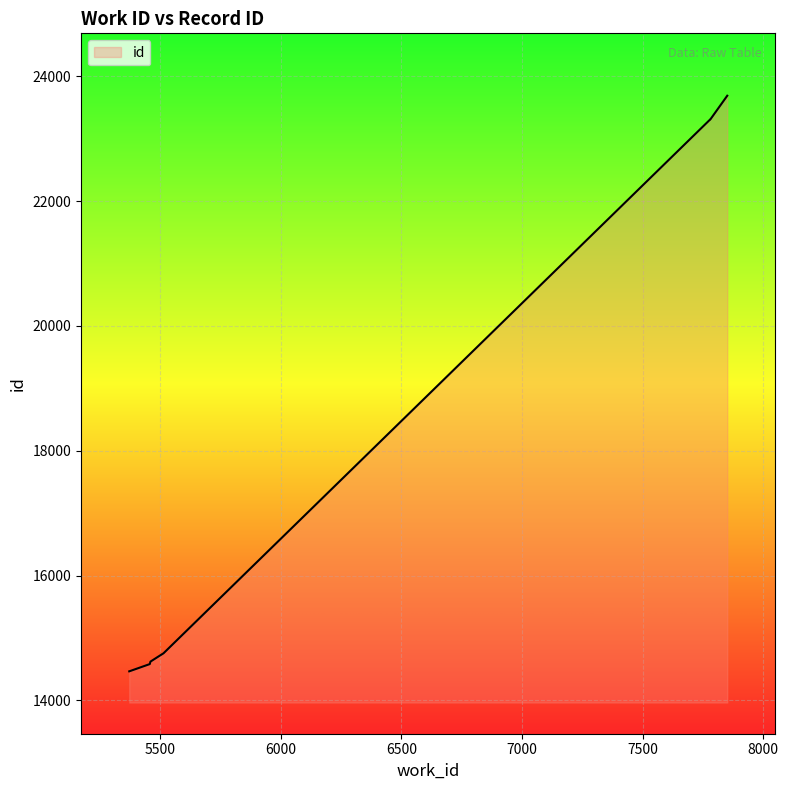

True or false: the data has more than 2 interior local peaks.

False